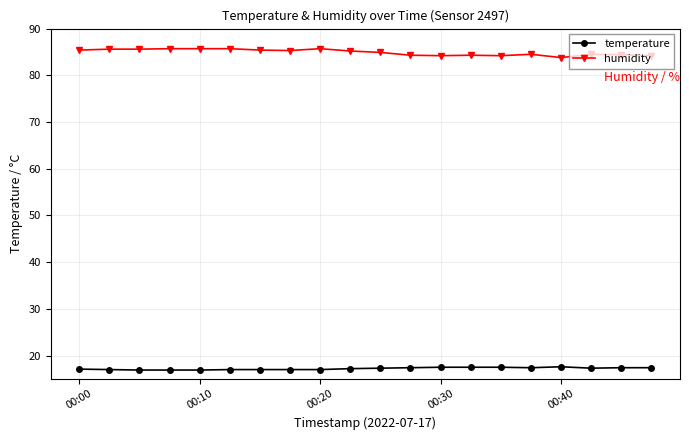

At how many categories does at least one series exceed 61?

20